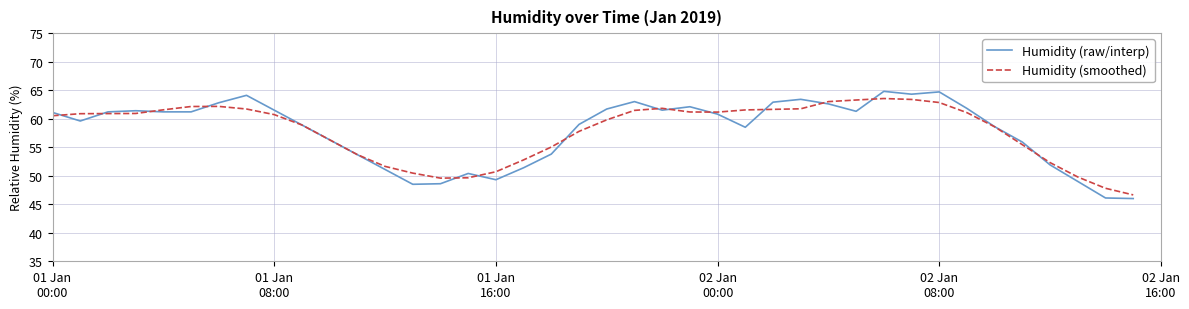

At how many categories does at least one series exceed 50?

36